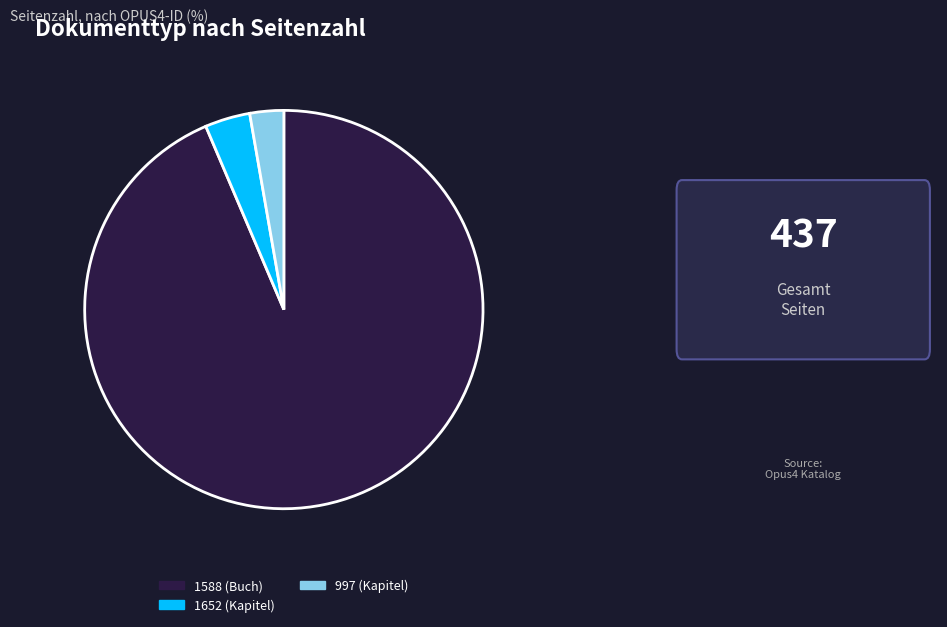

Does 997 (Kapitel) represent more than half of the total?

No